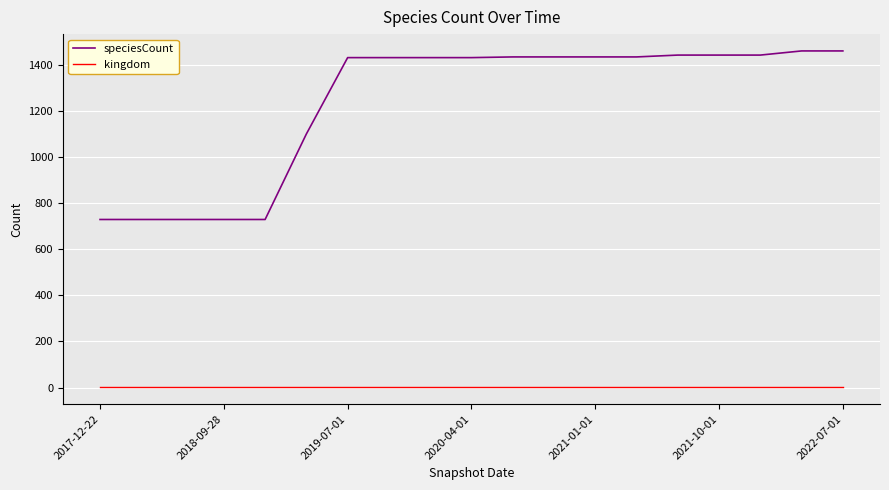

Rank the series by their average value, from highest to lowest.

speciesCount, kingdom